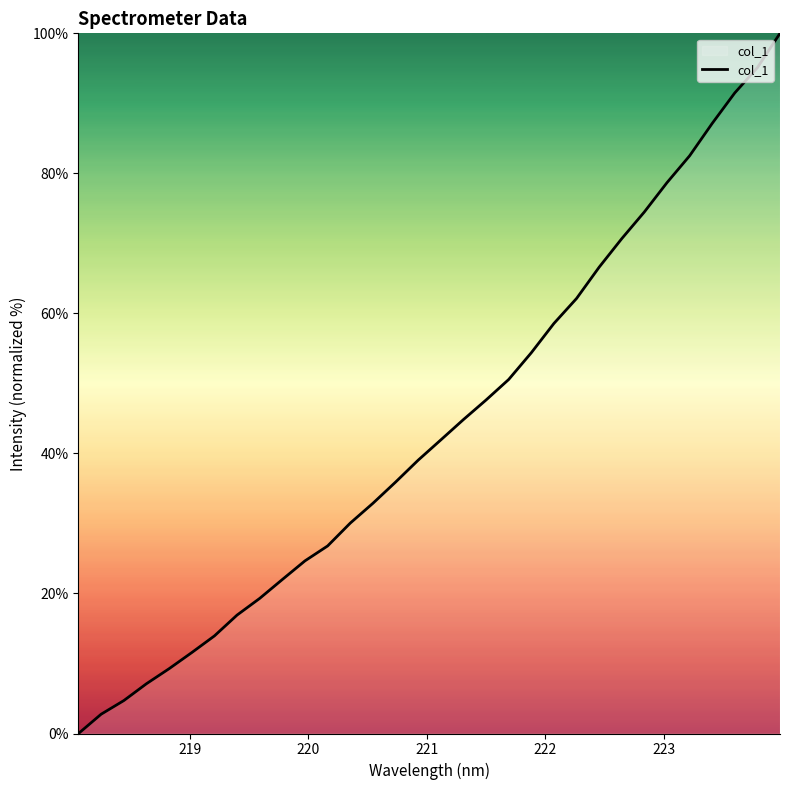

True or false: there are more than 1 points higher than both neighbors.

False